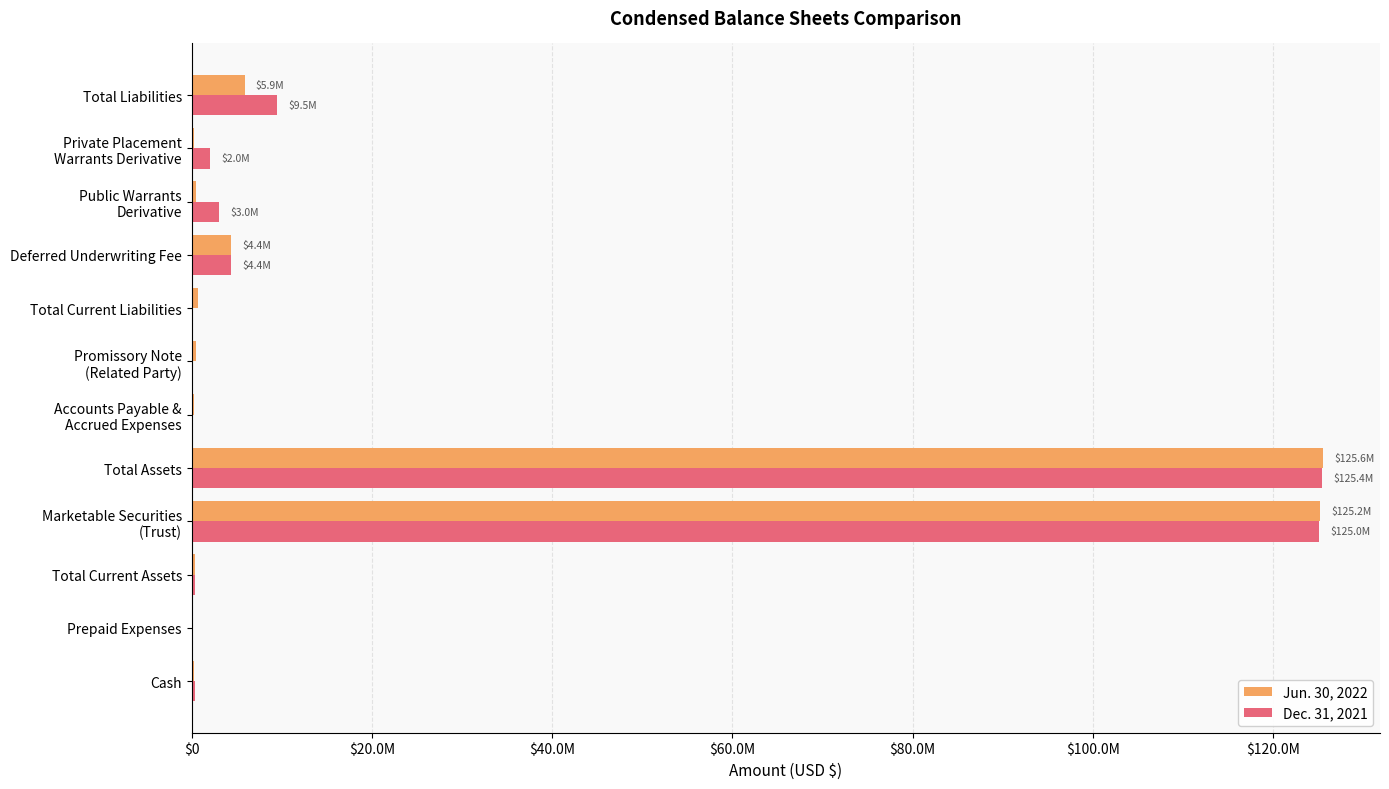

Reading right to left, list all the values displayed in this chart.

Jun. 30, 2022: 5870695	297824	437518	4375175	760178	500000	260178	125562313	125220118	342195	29750	312445
Dec. 31, 2021: 9506077	2046099	3000745	4375175	84058	0	84058	125443944	125032679	411265	9050	402215